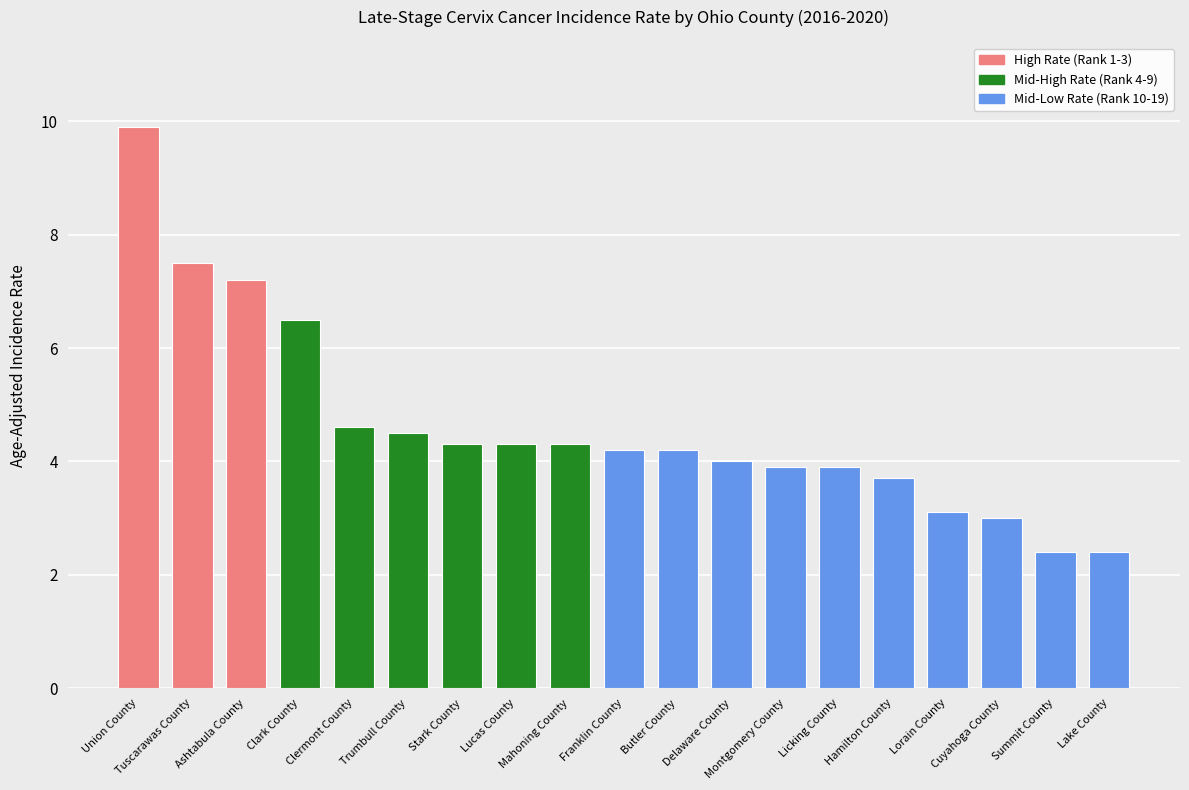

Read the value at Tuscarawas County.

7.5